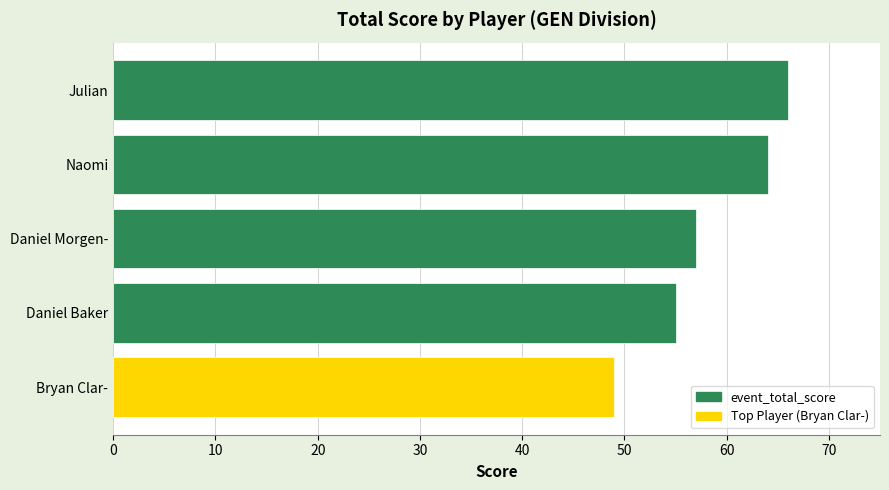

Reading bottom to top, transcribe all the data shown in this chart.

Bryan Clar-=49	Daniel Baker=55	Daniel Morgen-=57	Naomi=64	Julian=66